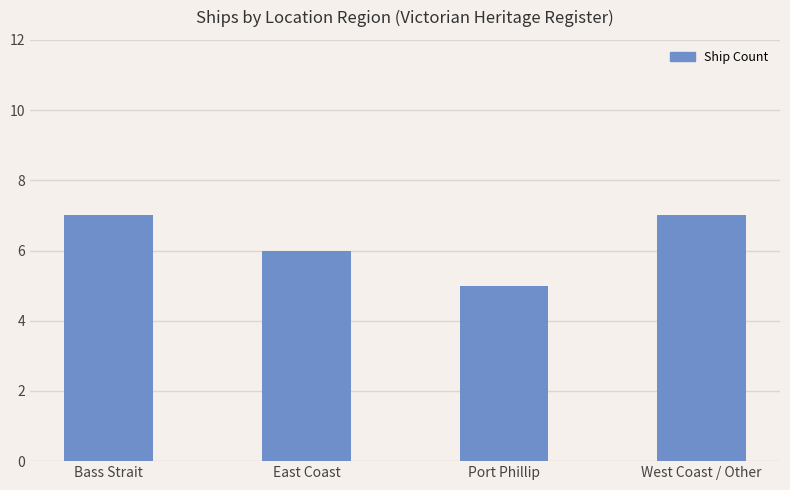

What is the maximum value shown in the chart?

7